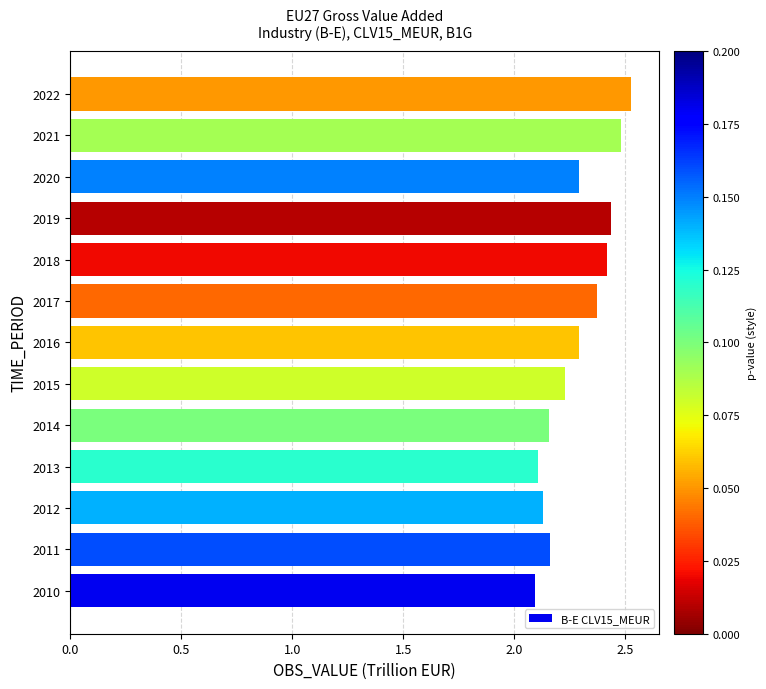

Between 2020 and 2017, which is larger?

2017